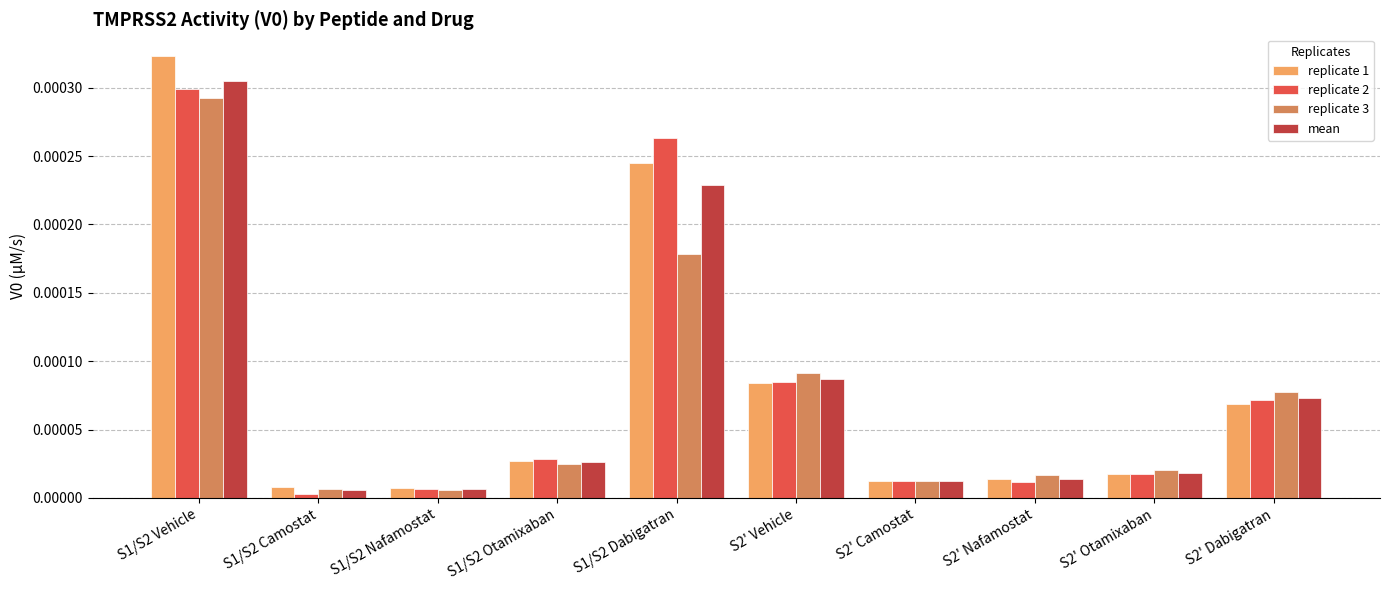

At which category is the sum across all series the highest?

S1/S2 Vehicle